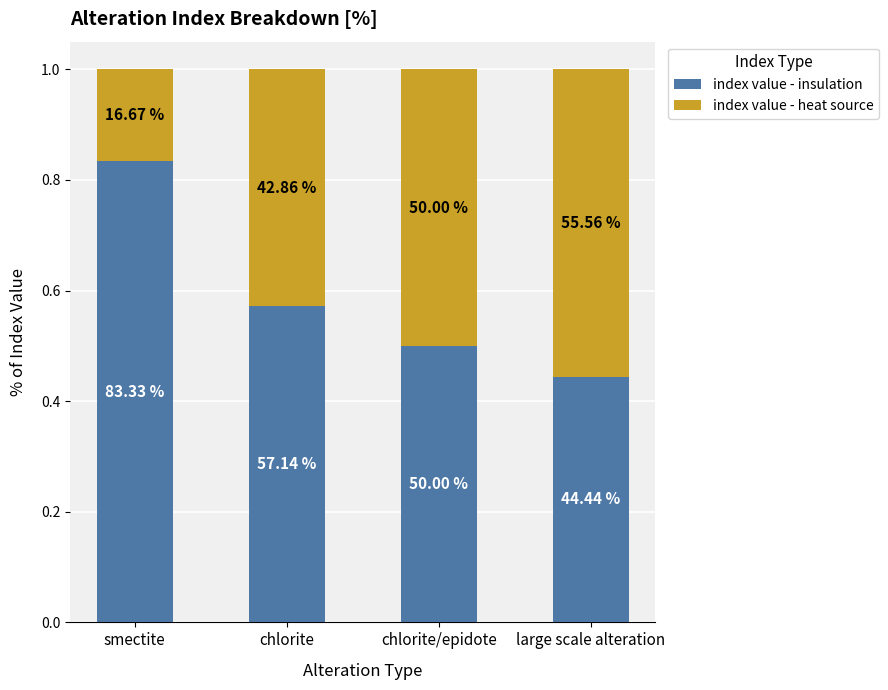

Which category has the highest value in the index value - insulation series?

smectite